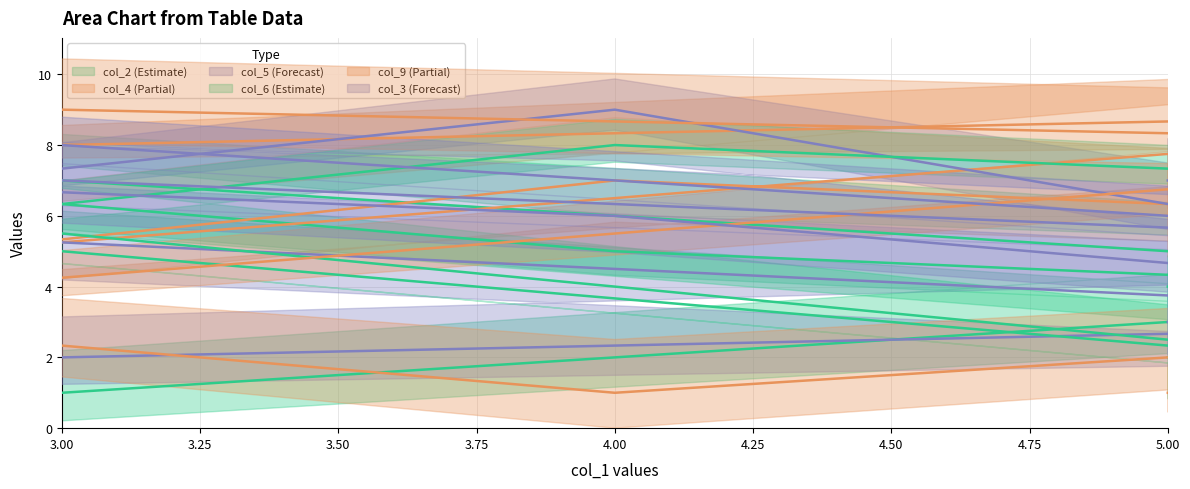

Which series has the largest total across all categories?

col_2